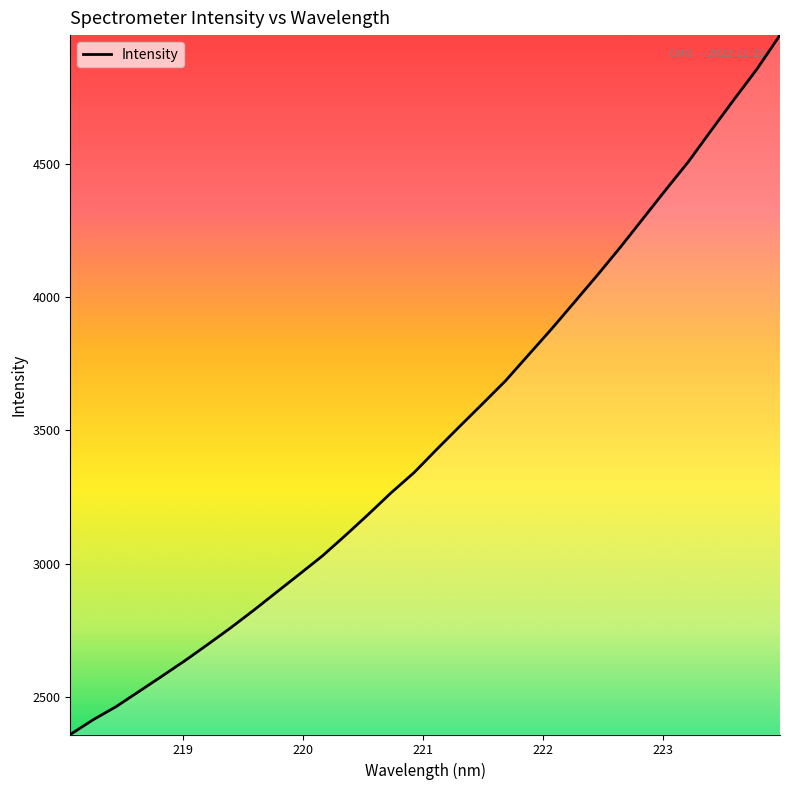

What is the smallest value displayed?

2358.6